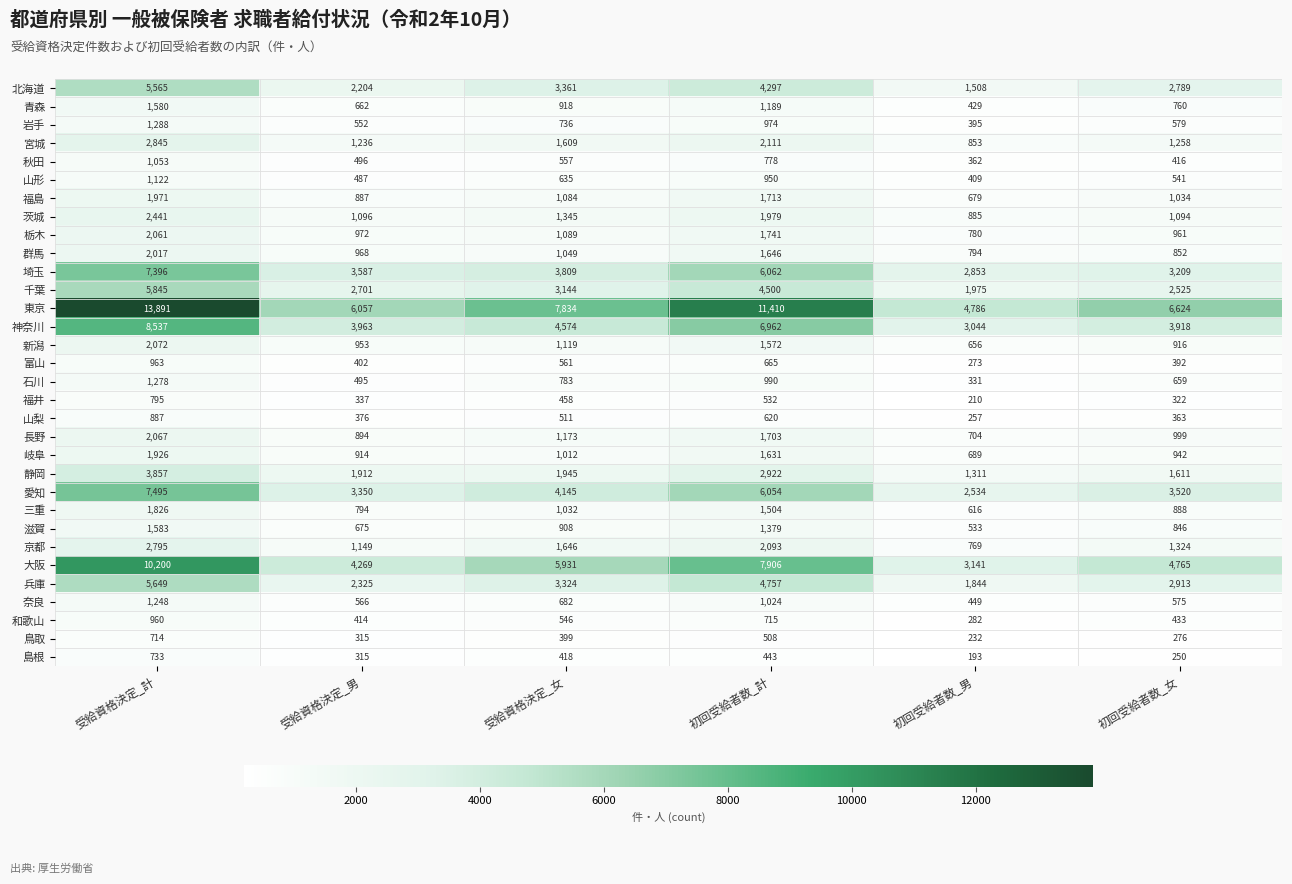

Count the number of categories in the chart.

6